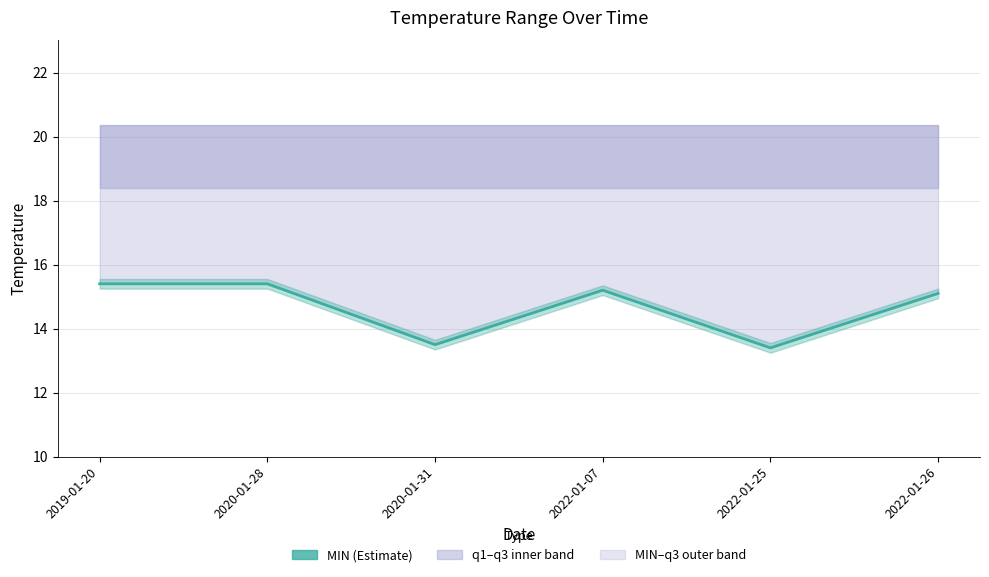

List the labels in order of value, largest first.

2019-01-20, 2020-01-28, 2022-01-07, 2022-01-26, 2020-01-31, 2022-01-25